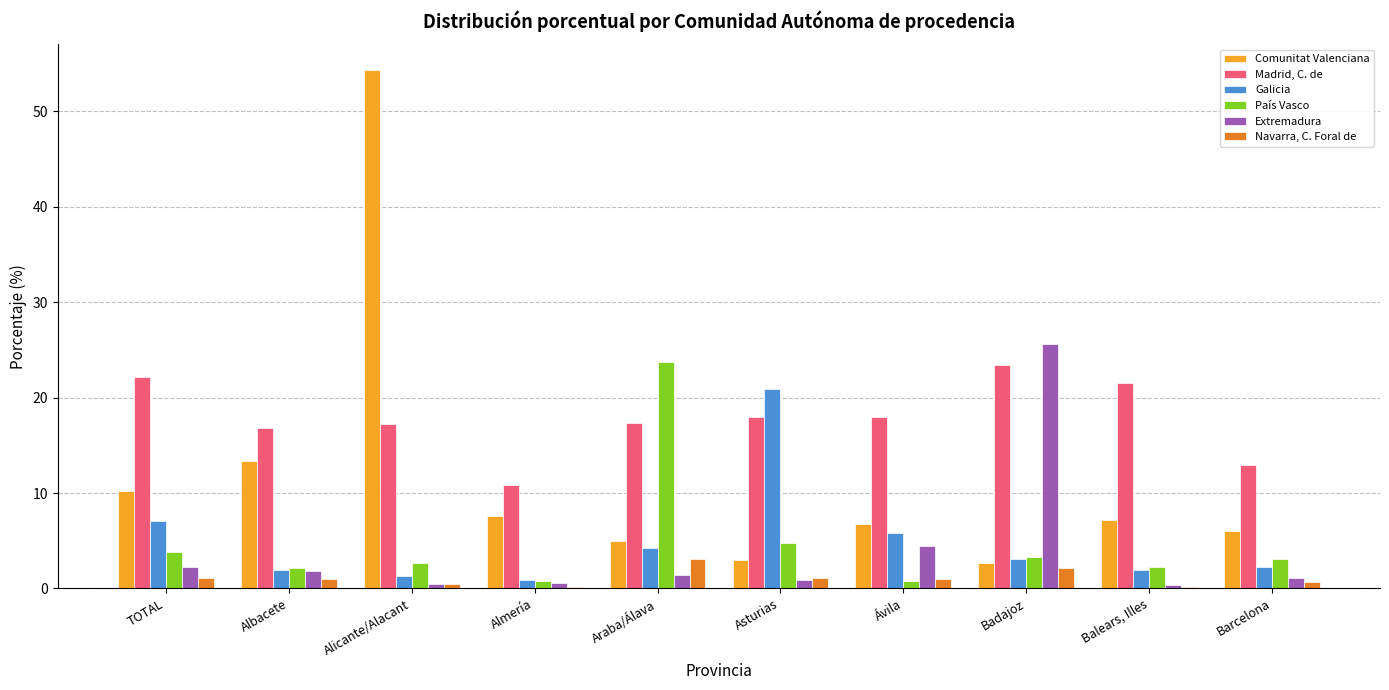

How many categories are shown in the chart?

10